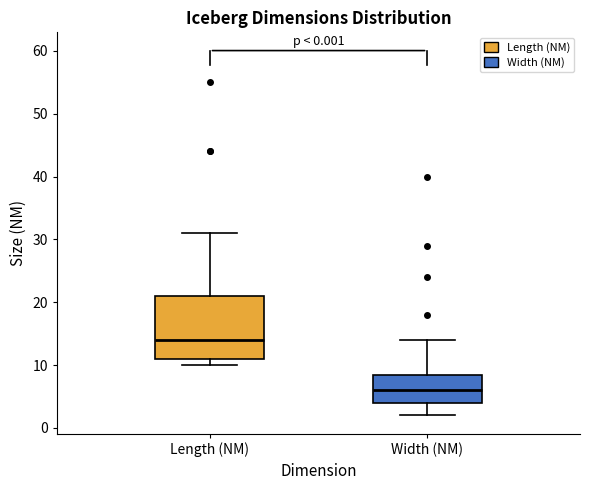

Which box has the highest median line?

Length (NM)